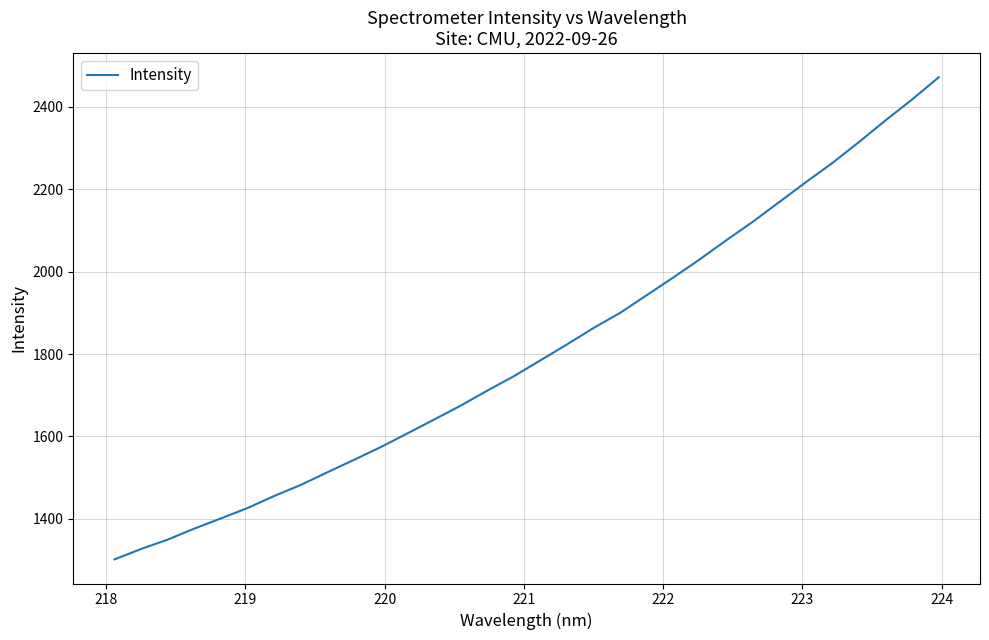

What is the difference between the maximum and minimum values?

1169.5